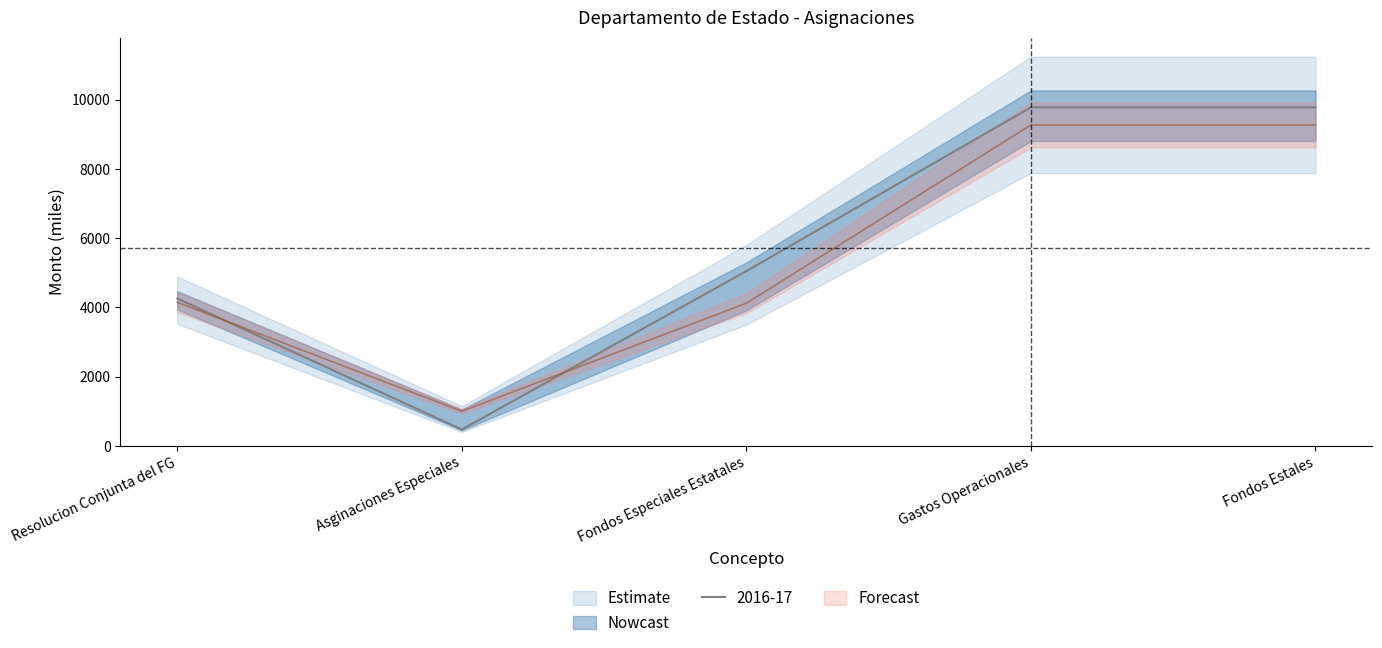

What is the label of the 3rd point from the right?

Fondos Especiales Estatales